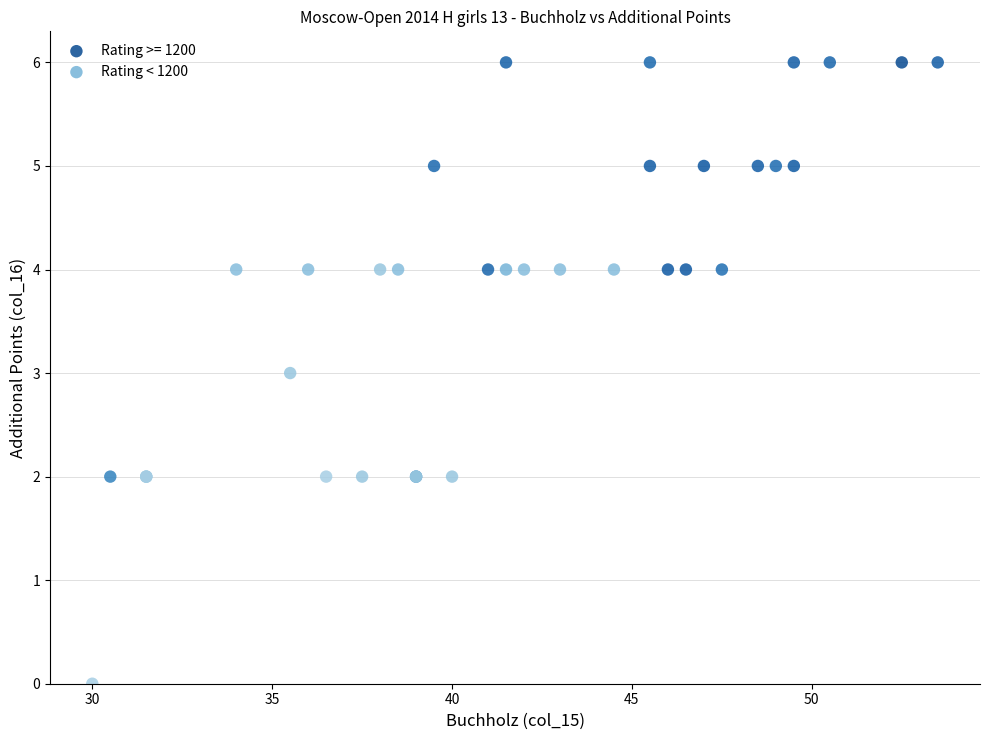

Which series contains the highest Y value?

Rating >= 1200